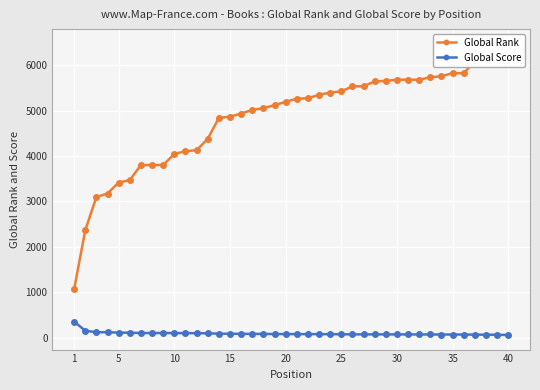

Which series has the widest spread of values?

Global Rank